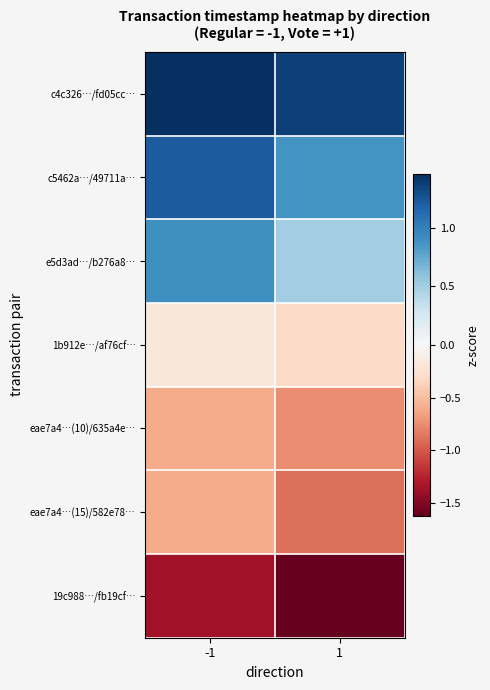

What is the spread (max minus min) of values at -1?

2.8